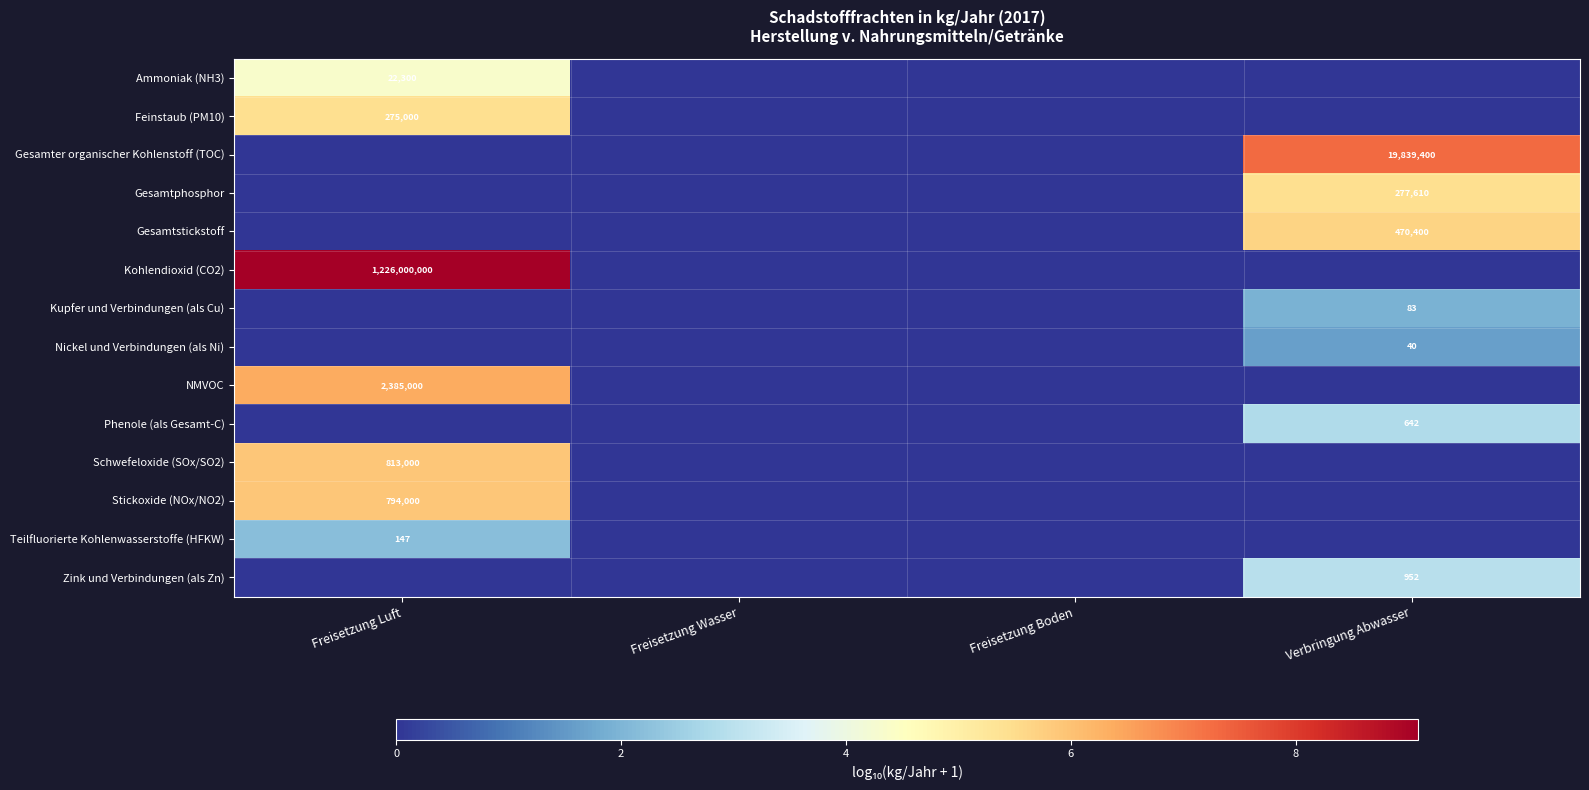

The value of Zink und Verbindungen (als Zn) at Verbringung Abwasser is 575. True or false?

False